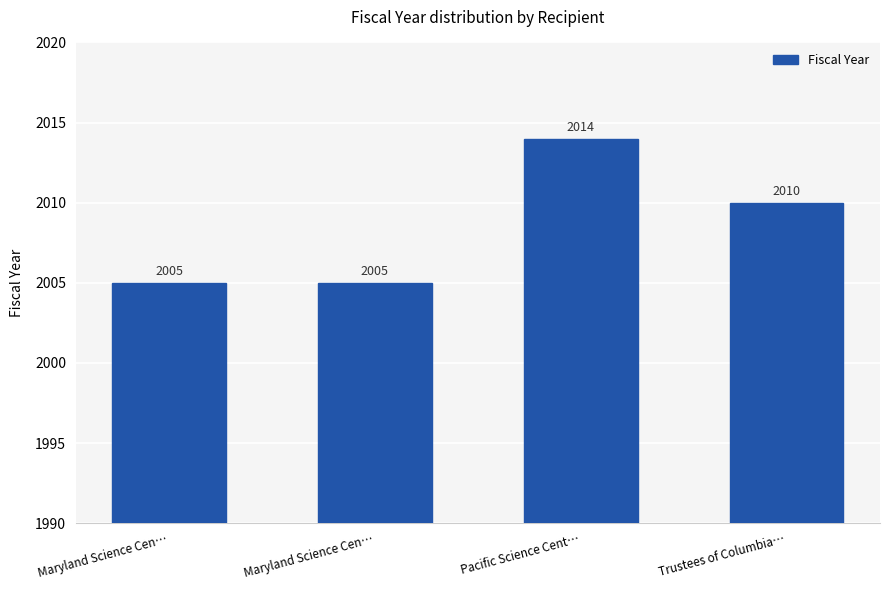

Count the number of data series in this chart.

1